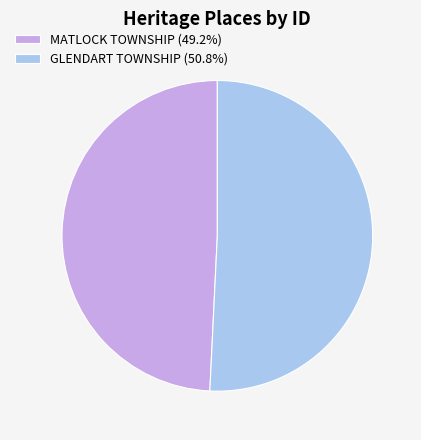

Do MATLOCK TOWNSHIP (49.2%) and GLENDART TOWNSHIP (50.8%) together represent more than half of the pie?

Yes